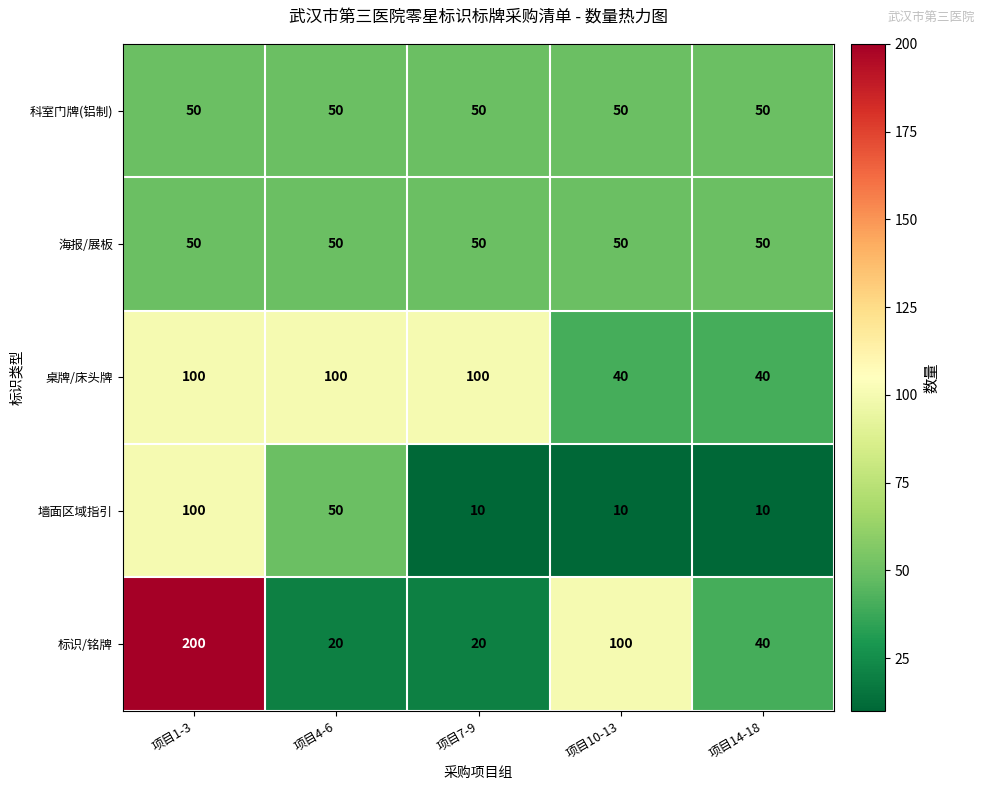

Is it true that 科室门牌(铝制) equals 79 at 项目1-3?

False